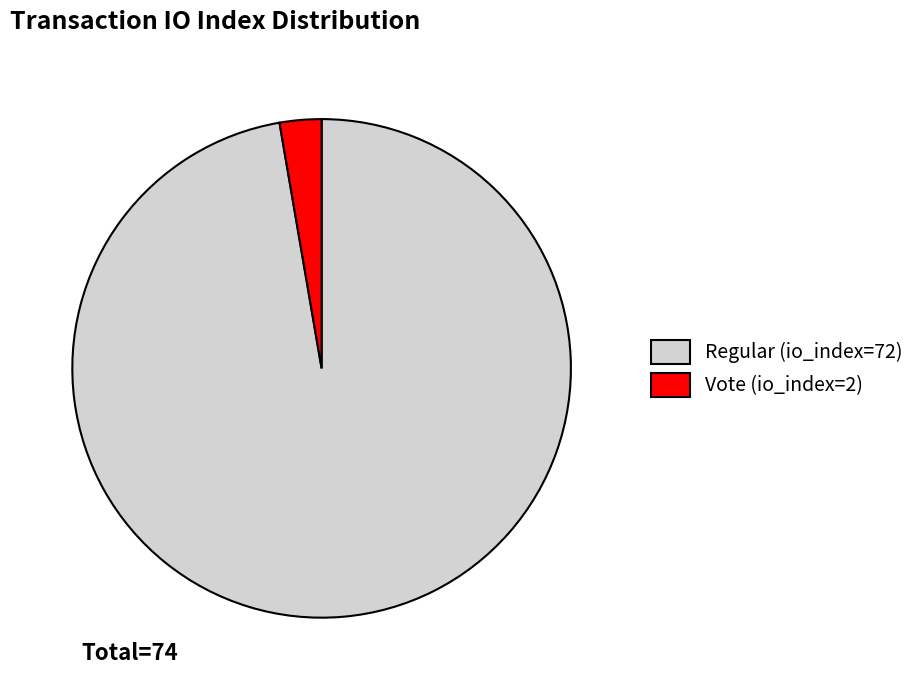

Combined, do Regular (io_index=72) and Vote (io_index=2) account for over 50%?

Yes